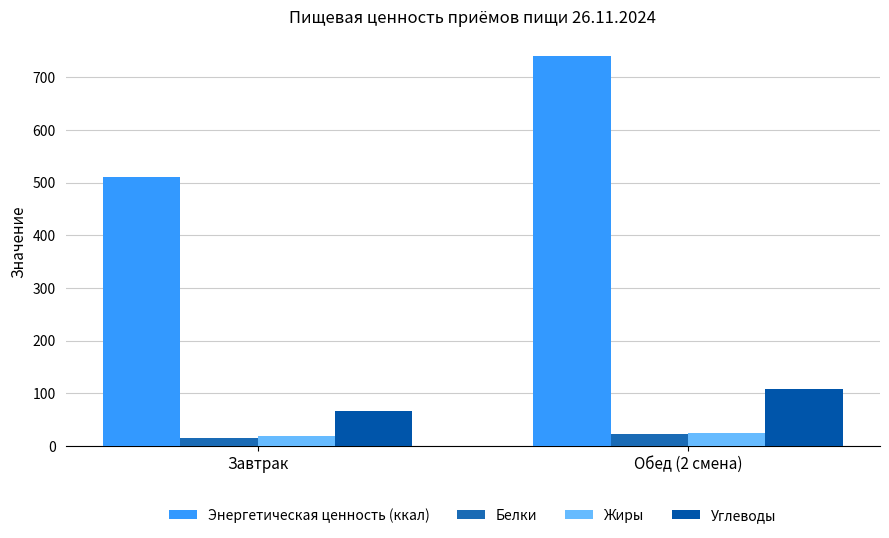

Count the number of categories in the chart.

2